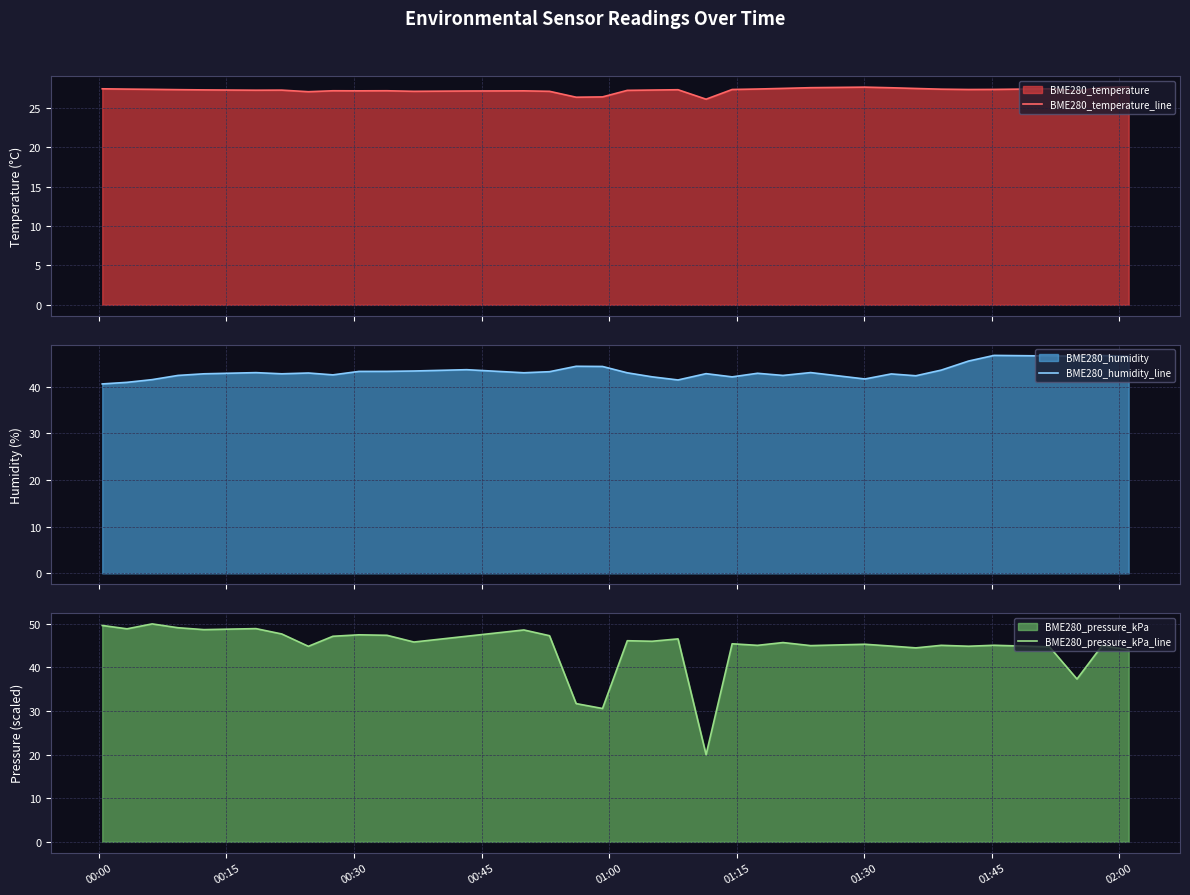

Does the chart display data point markers on the line(s)?

No